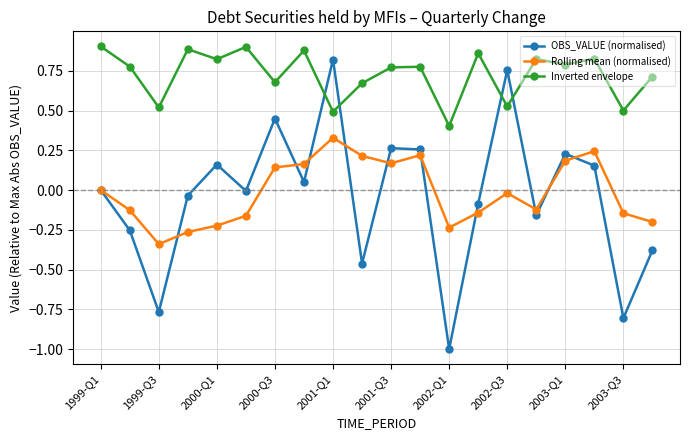

What is the minimum value shown in the chart?

-1.0